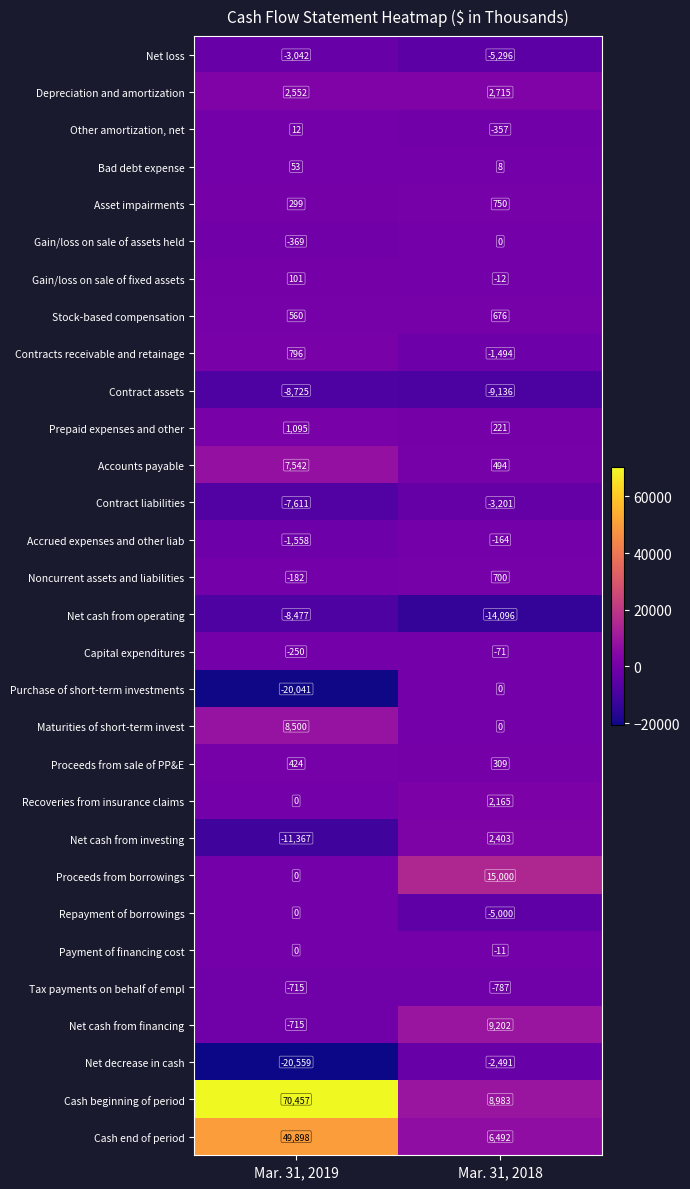

At how many categories does at least one series exceed 42735?

1